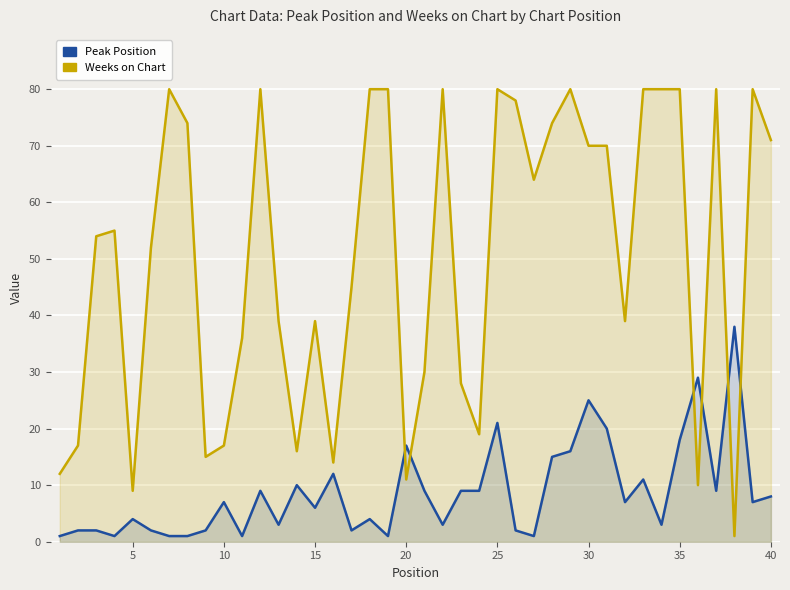

What is the highest value of the Peak Position series?

38